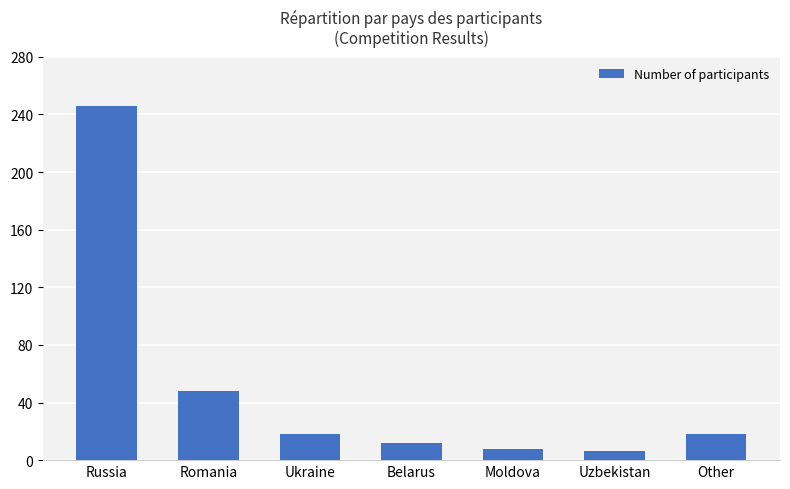

The chart shows a value of 18 at Ukraine. True or false?

True